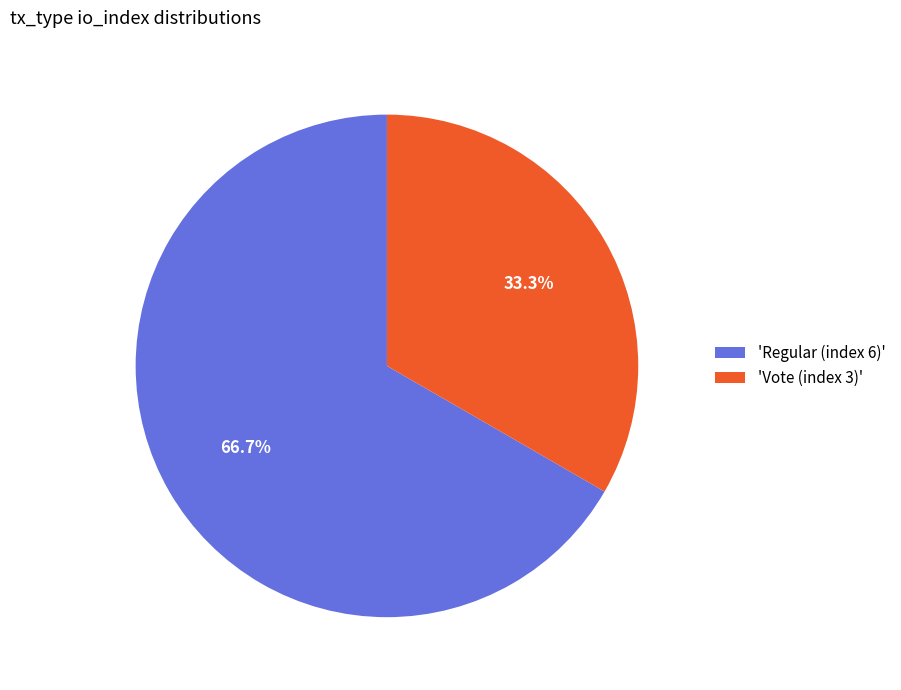

Between 'Regular (index 6)' and 'Vote (index 3)', which is larger?

'Regular (index 6)'